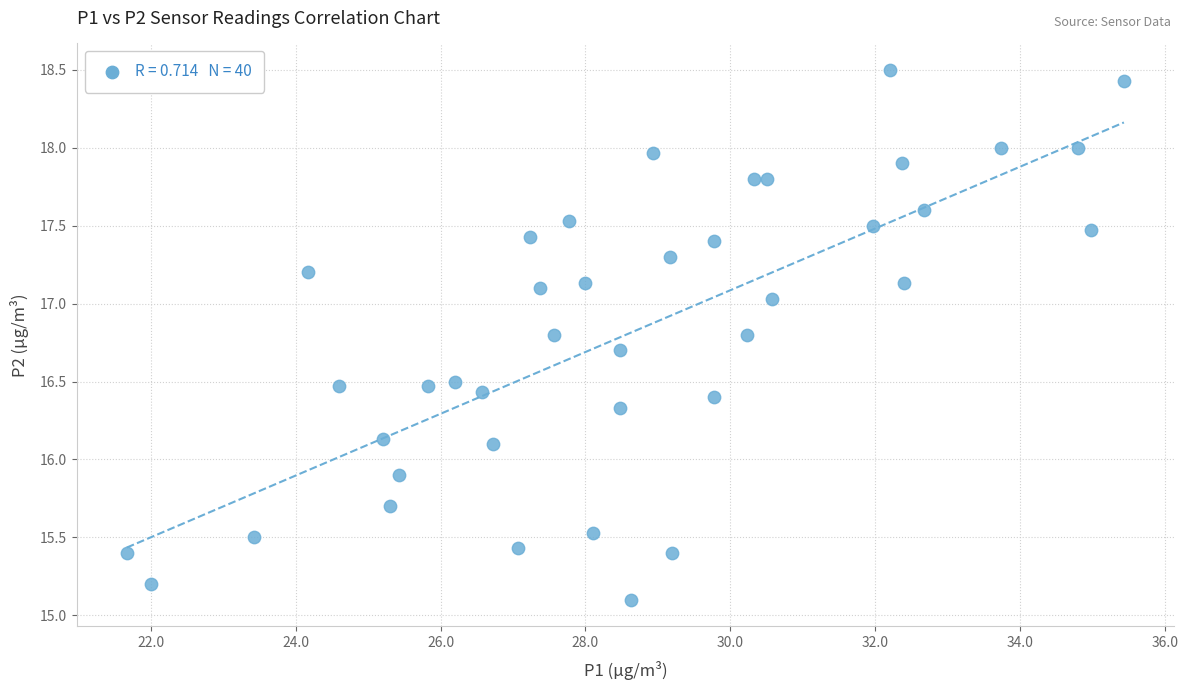

What is the range of Y values (max minus min)?

3.4